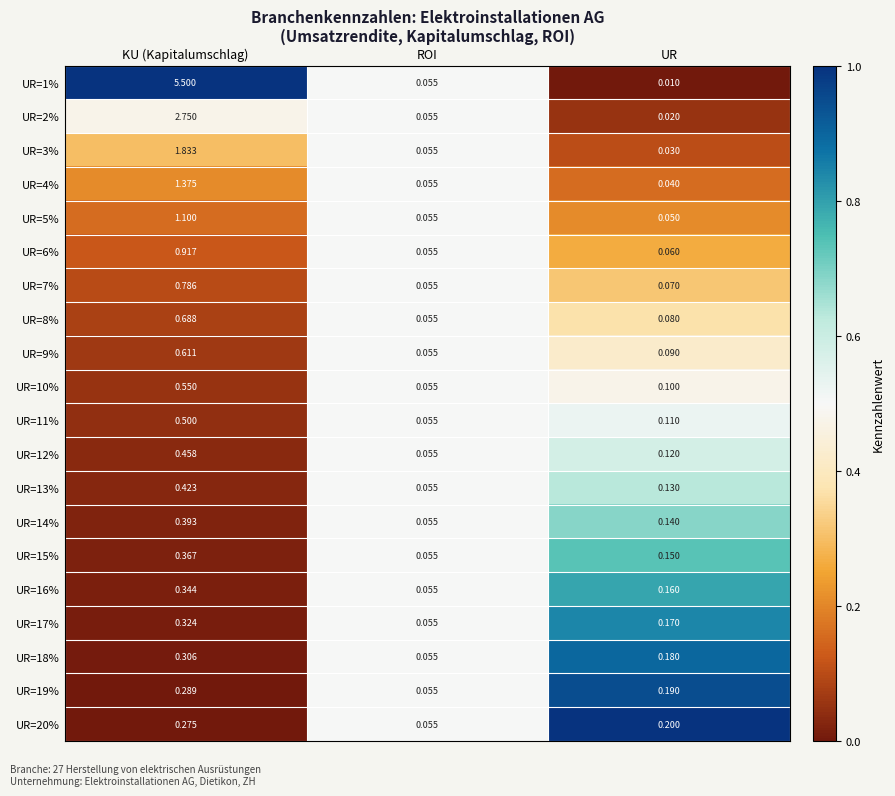

Rank the categories by UR=13% value from lowest to highest.

ROI, UR, KU (Kapitalumschlag)